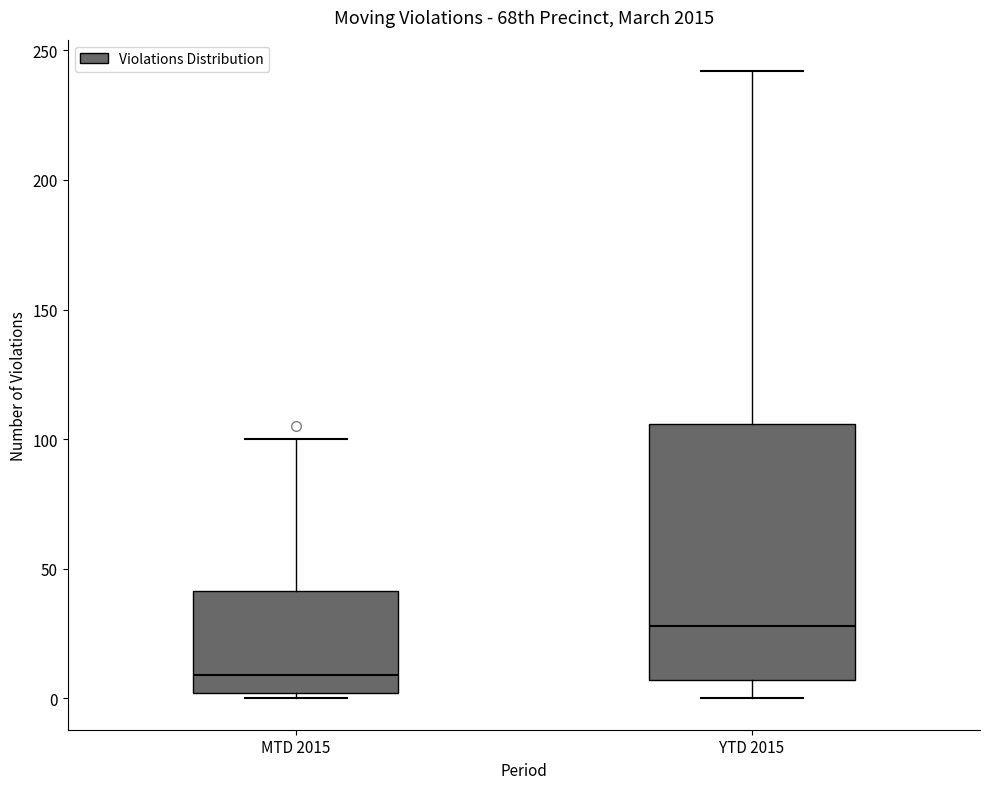

Reading left to right, read every box against the y-axis: the position of its median line, the range the box covers, and the ends of its whiskers. The values are not printed on the chart, so give them approximately, as read against the axis.

MTD 2015: median 10, box 0 to 40, whiskers 0 (just below the box's lower edge) to 100
YTD 2015: median 30, box 5 to 105, whiskers 0 to 240